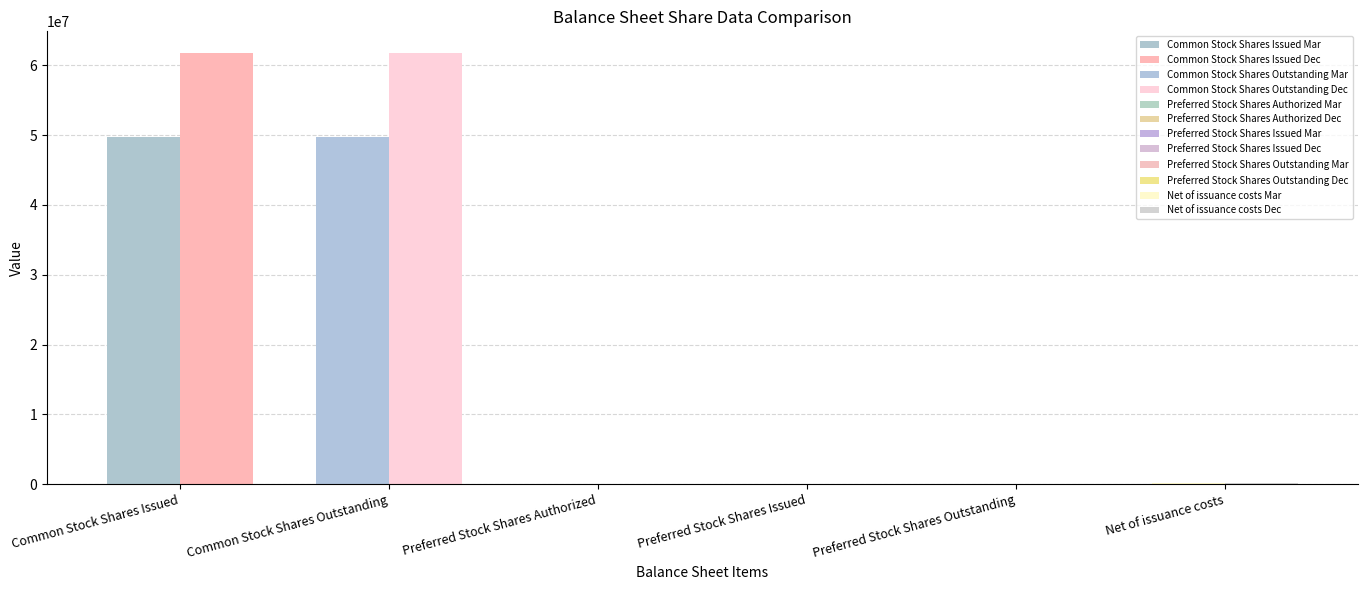

Reading left to right, extract all data points from this chart.

Mar. 31, 2021: 49780725	49780725	5000	0	0	118344
Dec. 31, 2021: 61783794	61783794	5000	5000	5000	118344